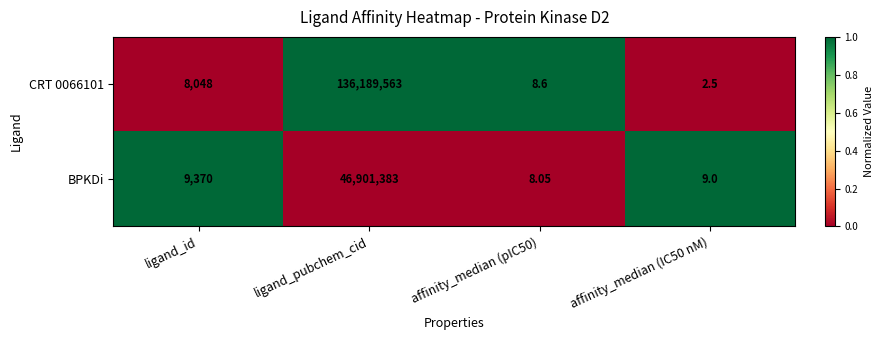

List the series in order of their peak value, highest first.

CRT 0066101, BPKDi